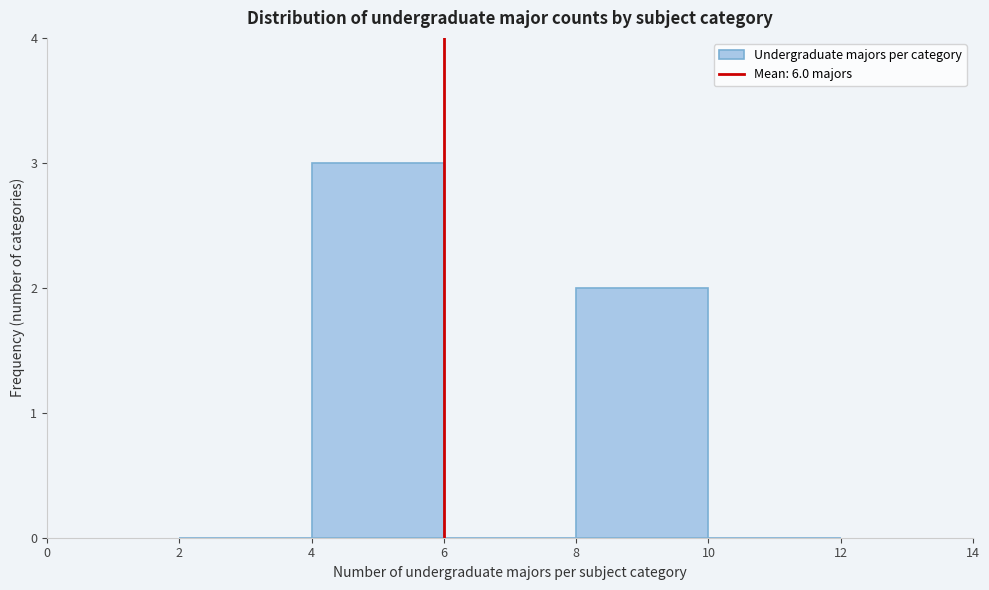

Reading left to right, transcribe this chart: for each bar, give the range it covers on the x-axis and its height. The values are not printed on the chart, so give them approximately, as read against the axis.

2 to 4: 0
4 to 6: 3
6 to 8: 0
8 to 10: 2
10 to 12: 0